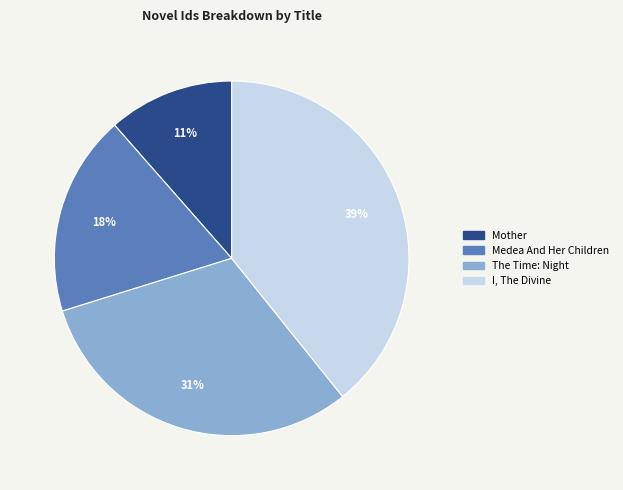

To the nearest percent, what is the difference between the largest and smallest slice percentages?

28%